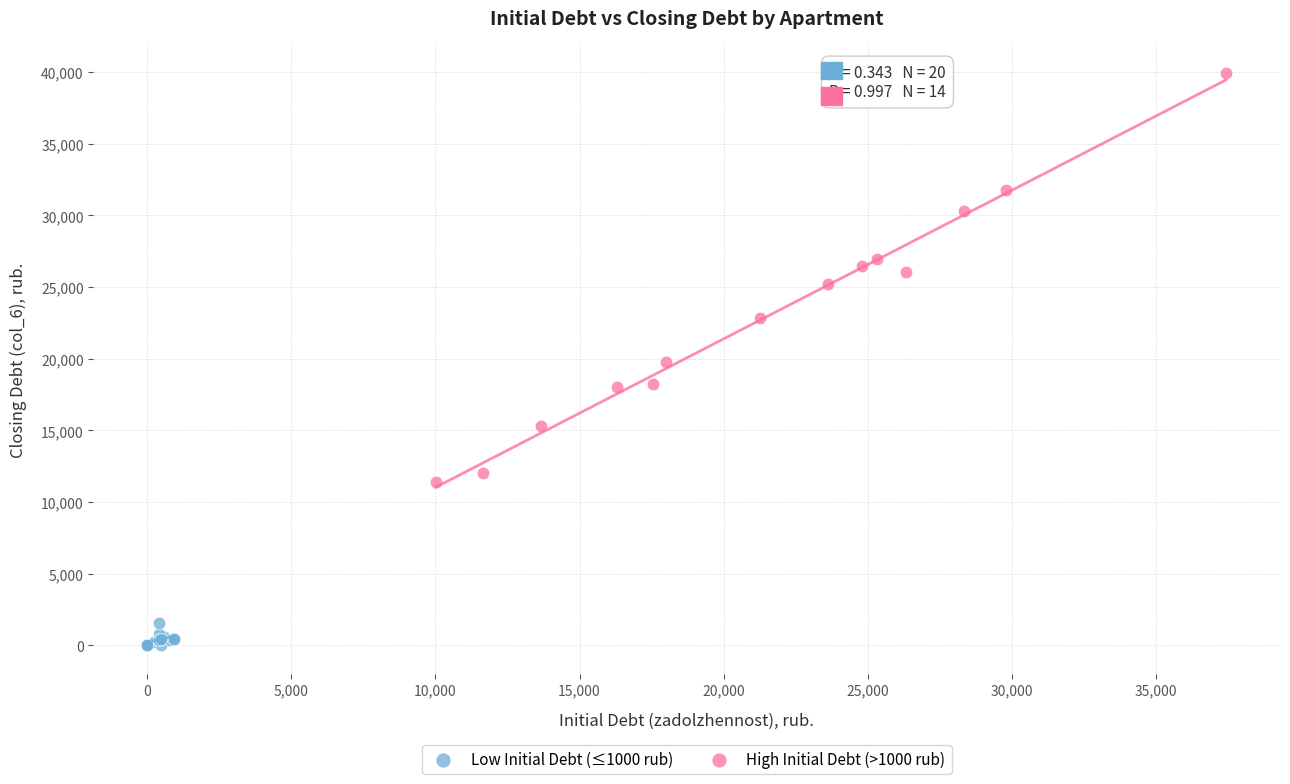

Which series contains the lowest Y value?

Low Initial Debt (≤1000 rub)